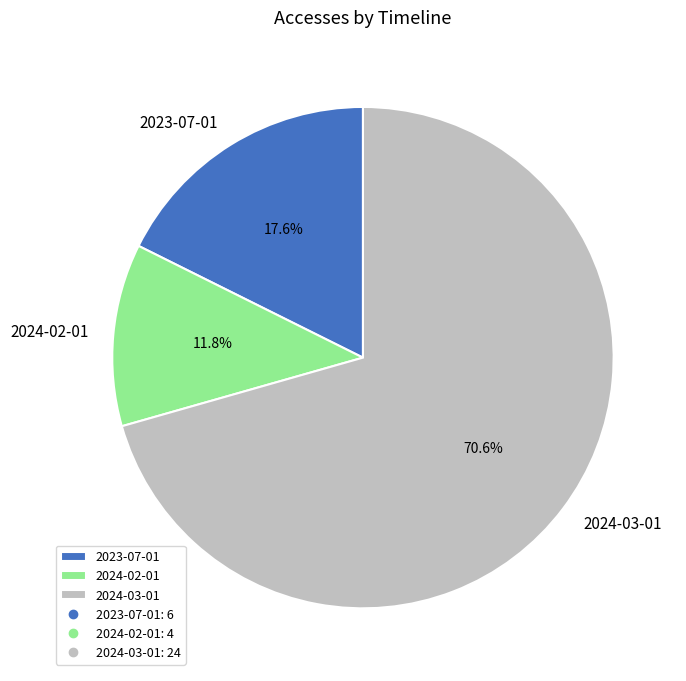

Rank the categories by value from highest to lowest.

2024-03-01, 2023-07-01, 2024-02-01